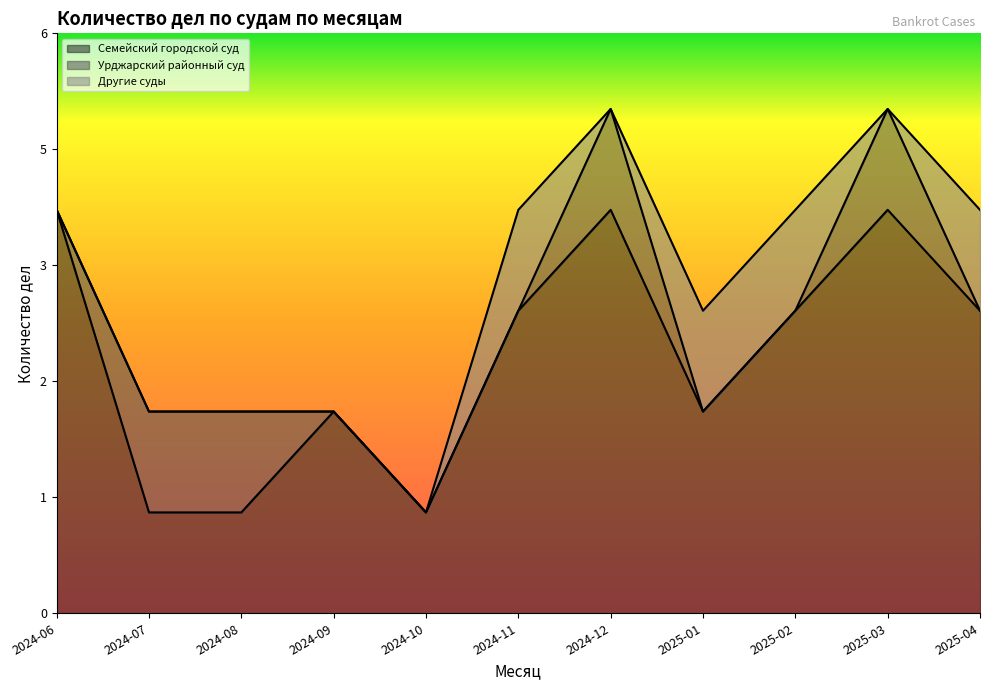

At how many categories does at least one series exceed 1?

8